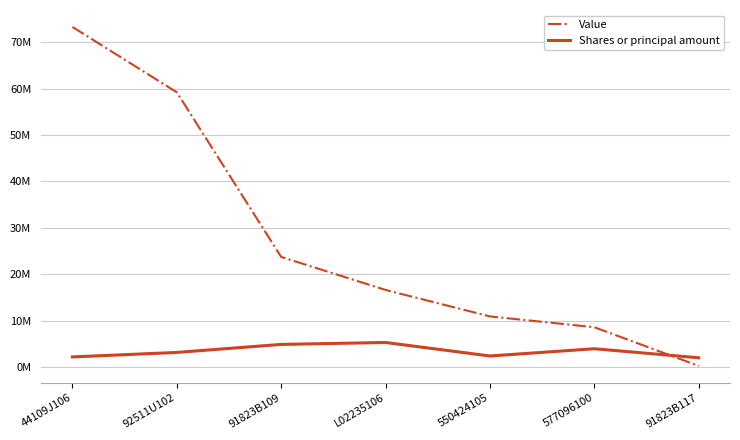

Does the chart display data point markers on the line(s)?

No